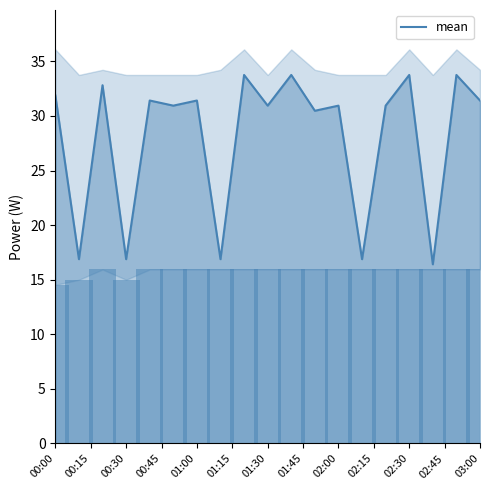

What is the minimum value for mean?

16.4